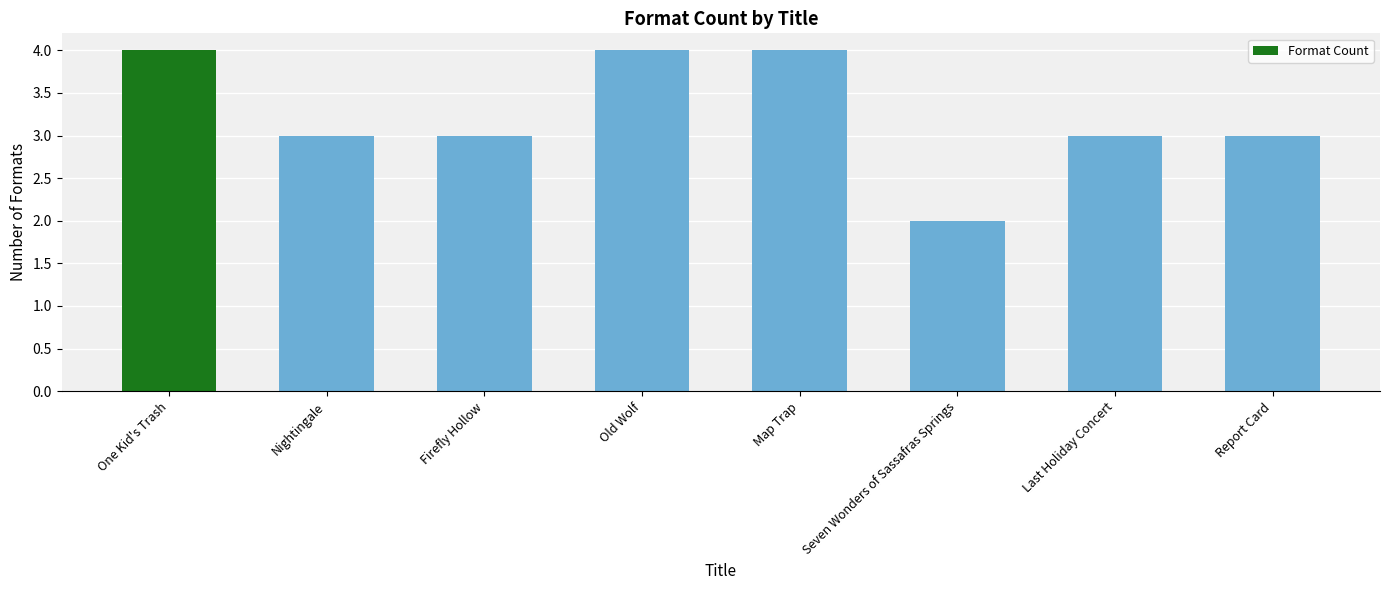

How many bars are there in total?

8